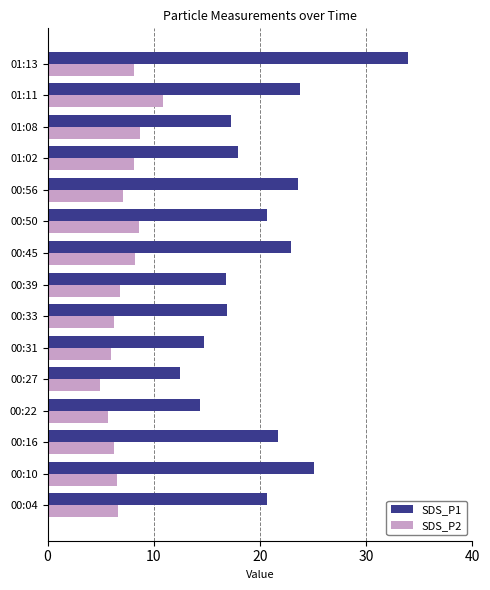

What is the difference between the maximum and second lowest values in the SDS_P1 series?

19.6